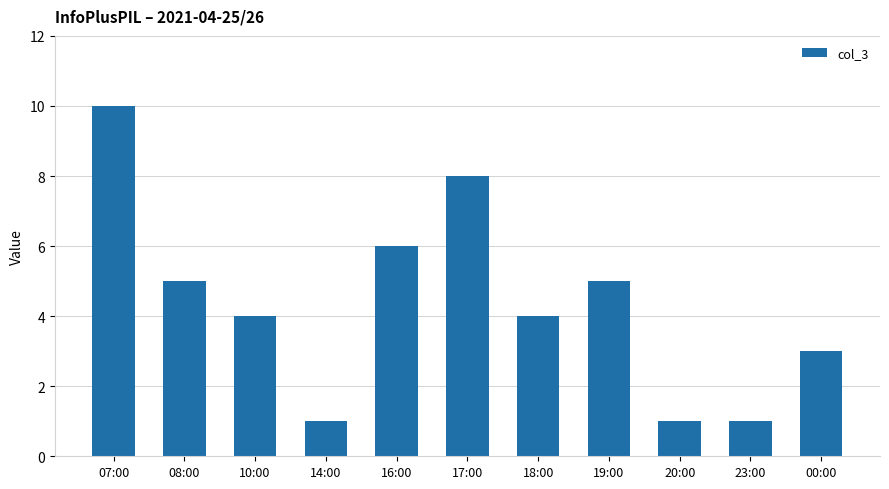

Count the values in the range 1 to 6.

9